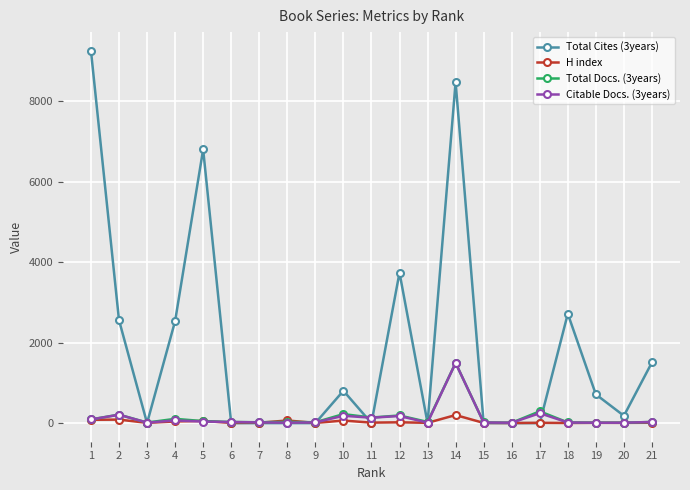

What is the greatest value displayed?

9257